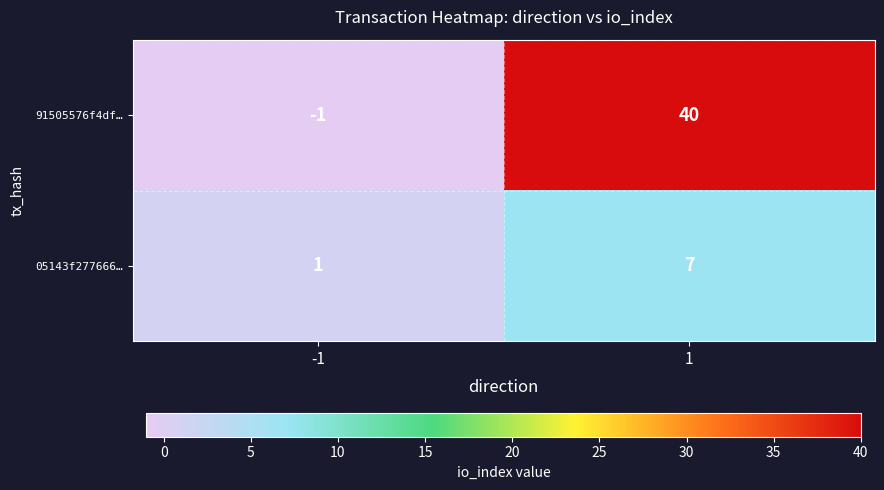

How many data points does each series have?

2